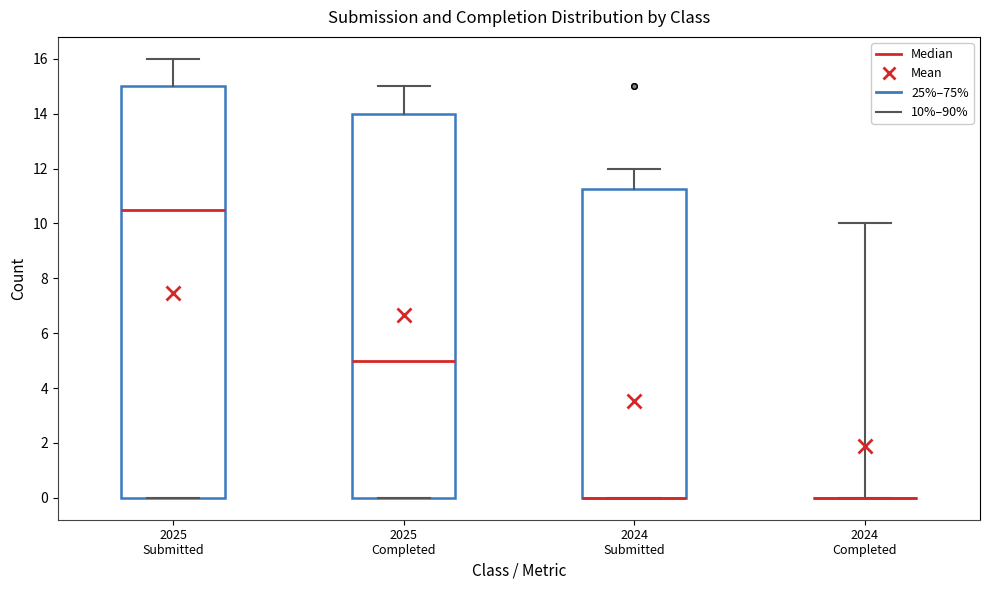

Where is the lower edge of the box for 2024 Submitted on the y-axis? The values are not printed on the chart, so give them approximately, as read against the axis.

0.0